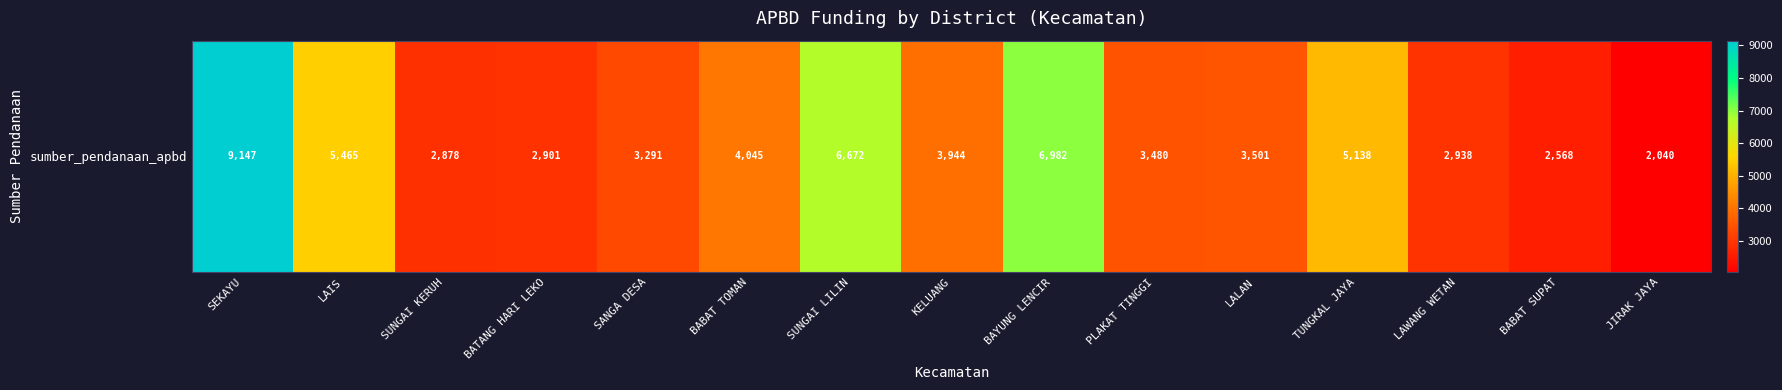

Rank the categories by value from highest to lowest.

SEKAYU, BAYUNG LENCIR, SUNGAI LILIN, LAIS, TUNGKAL JAYA, BABAT TOMAN, KELUANG, LALAN, PLAKAT TINGGI, SANGA DESA, LAWANG WETAN, BATANG HARI LEKO, SUNGAI KERUH, BABAT SUPAT, JIRAK JAYA